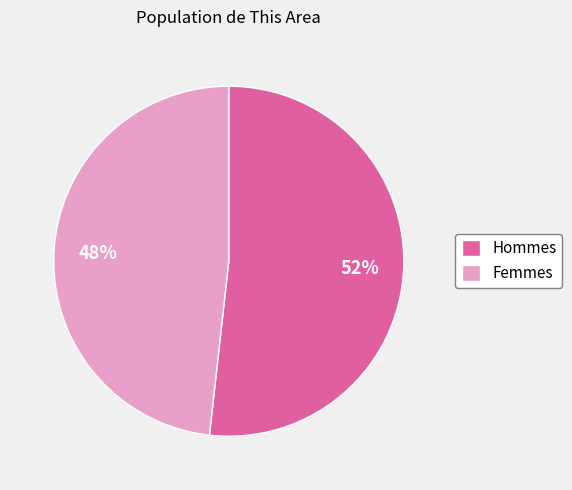

To the nearest percent, what portion does Hommes represent?

52%